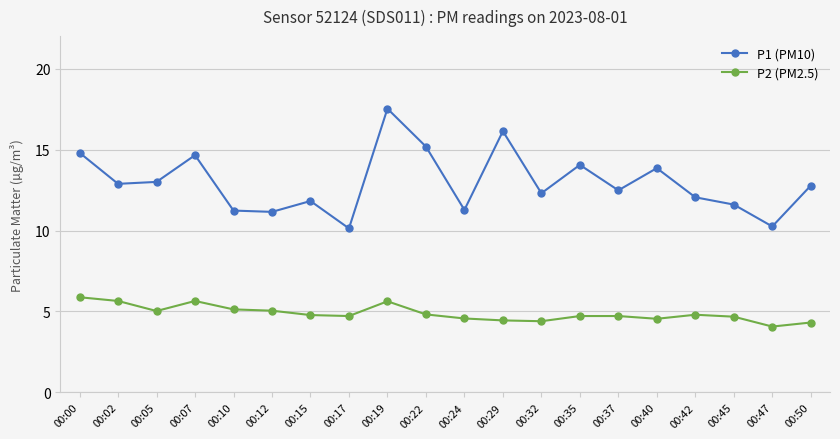

What value does the P1 (PM10) series have at 00:42?

12.1